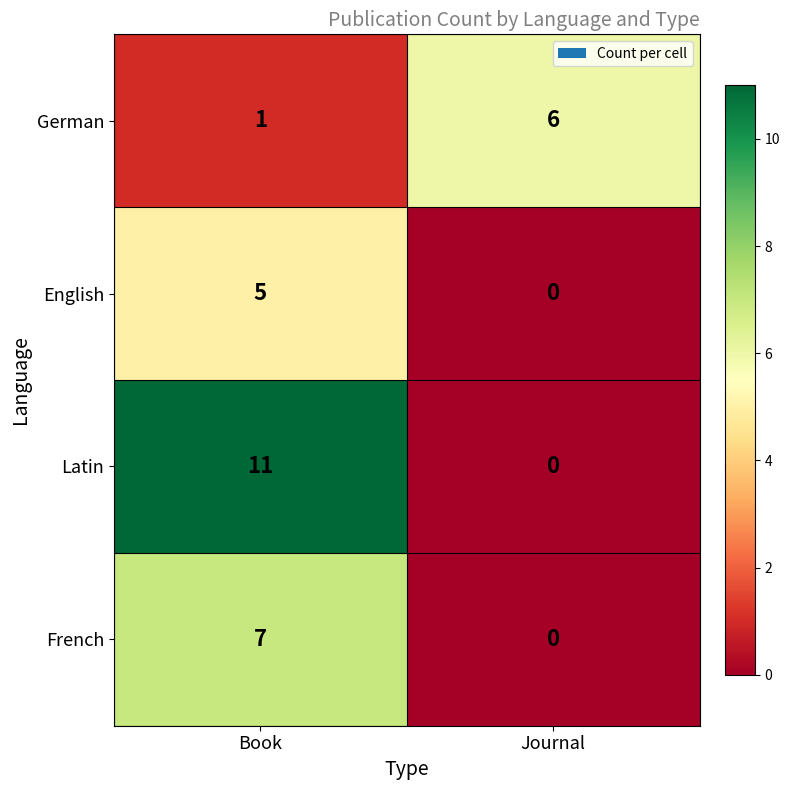

Between Book and Journal, which series saw the biggest shift?

Latin